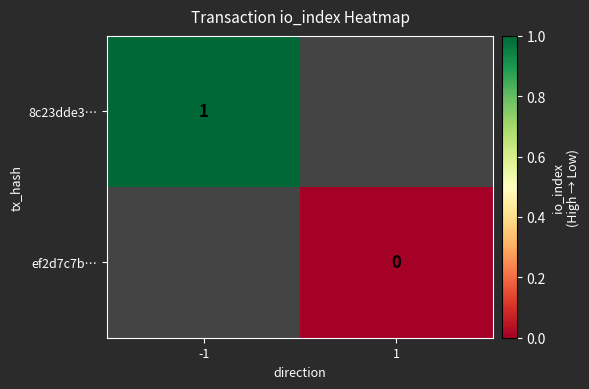

The 8c23dde3… series shows 0 at -1. True or false?

False